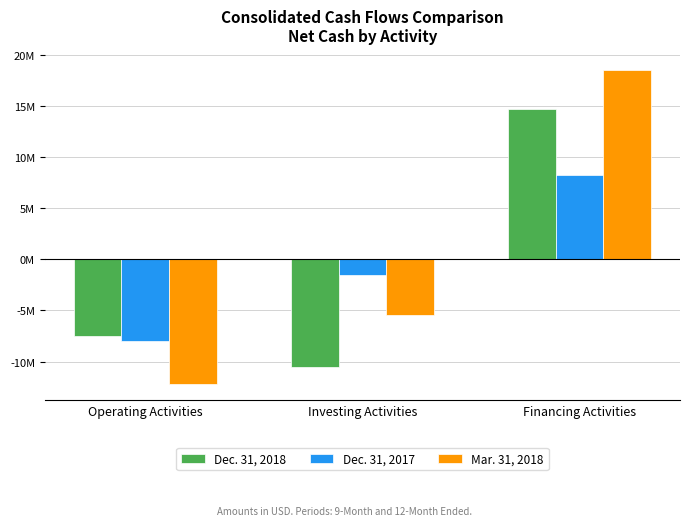

What are all the series names shown in the legend?

Dec. 31, 2018, Dec. 31, 2017, Mar. 31, 2018